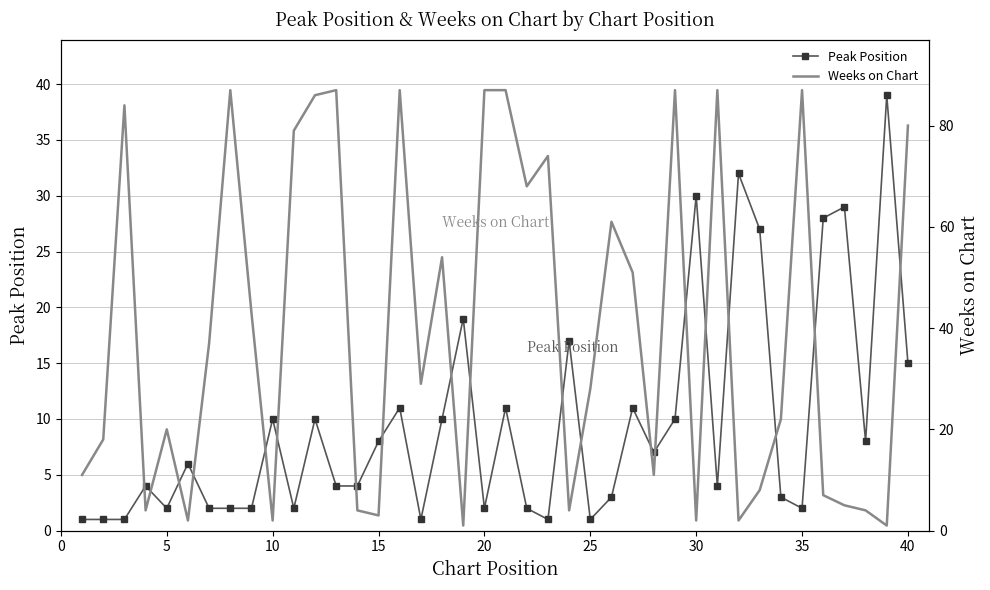

What is the average value of the Weeks on Chart series?

40